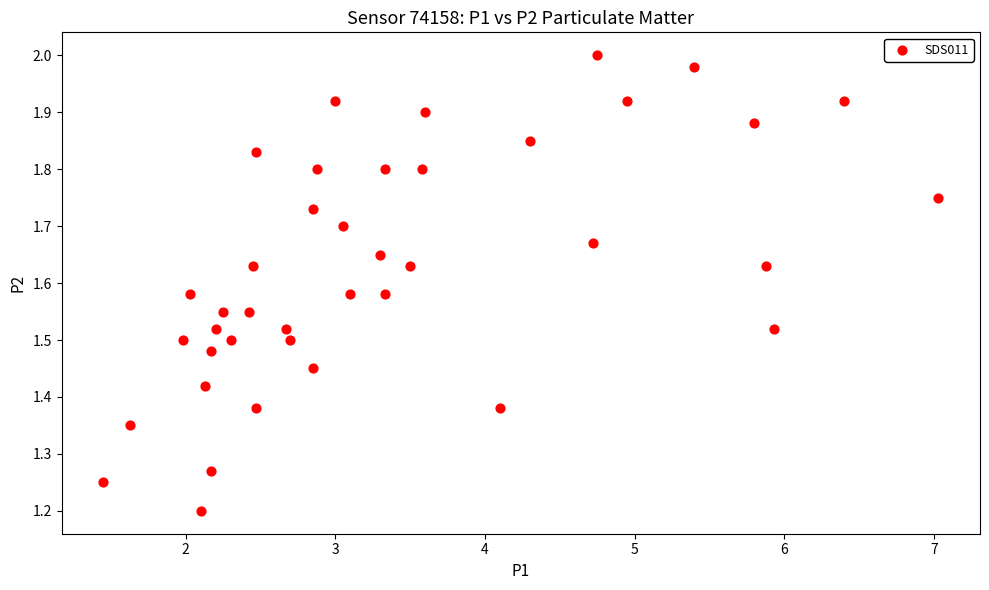

What is the range of X values (max minus min)?

5.6